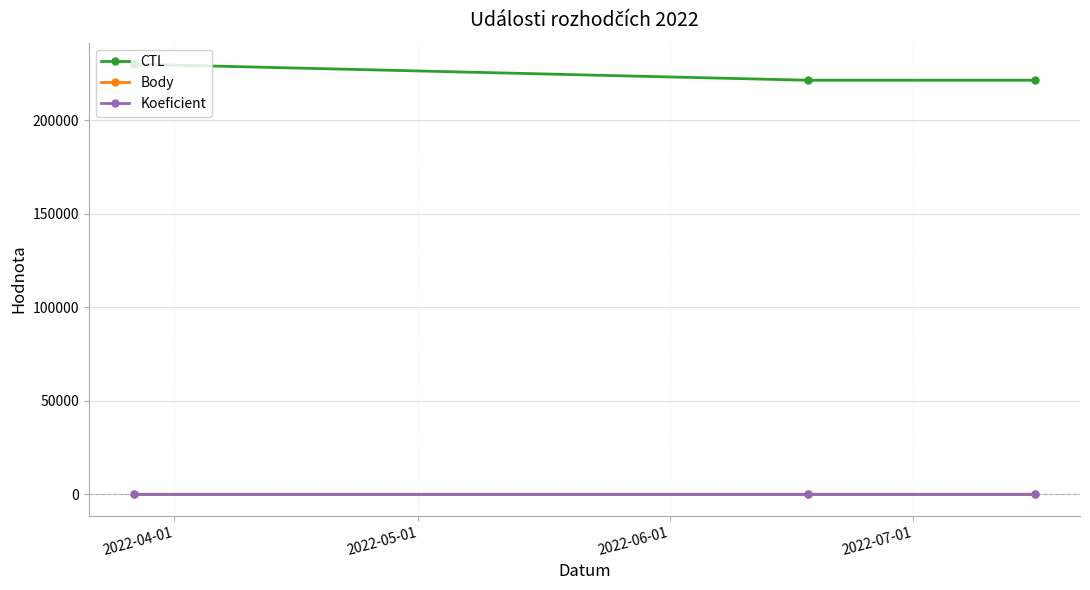

What is the lowest value of the Koeficient series?

1.0